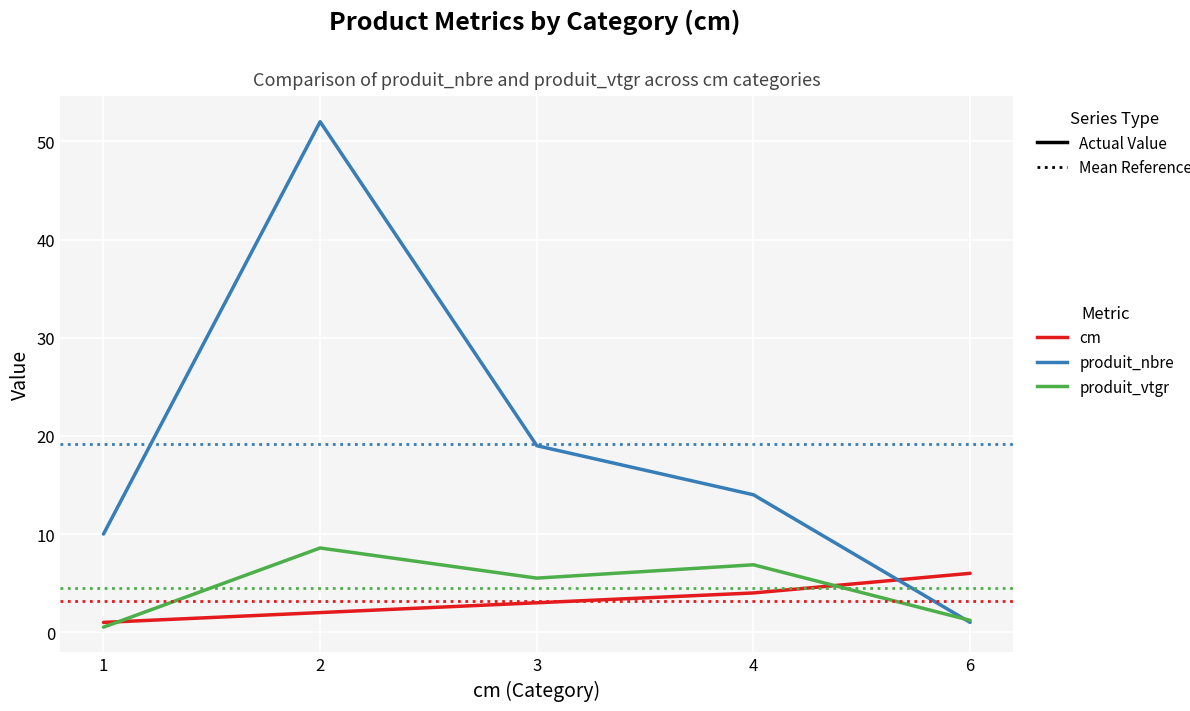

At which label does produit_nbre reach its minimum?

6